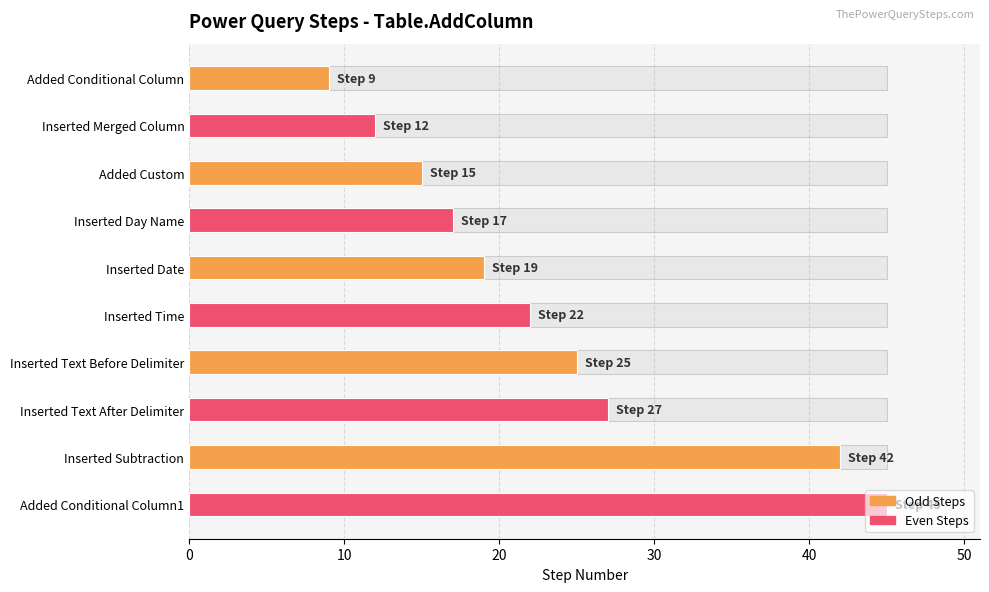

What is the change in value from #"Added Conditional Column" to #"Inserted Time"?

+13